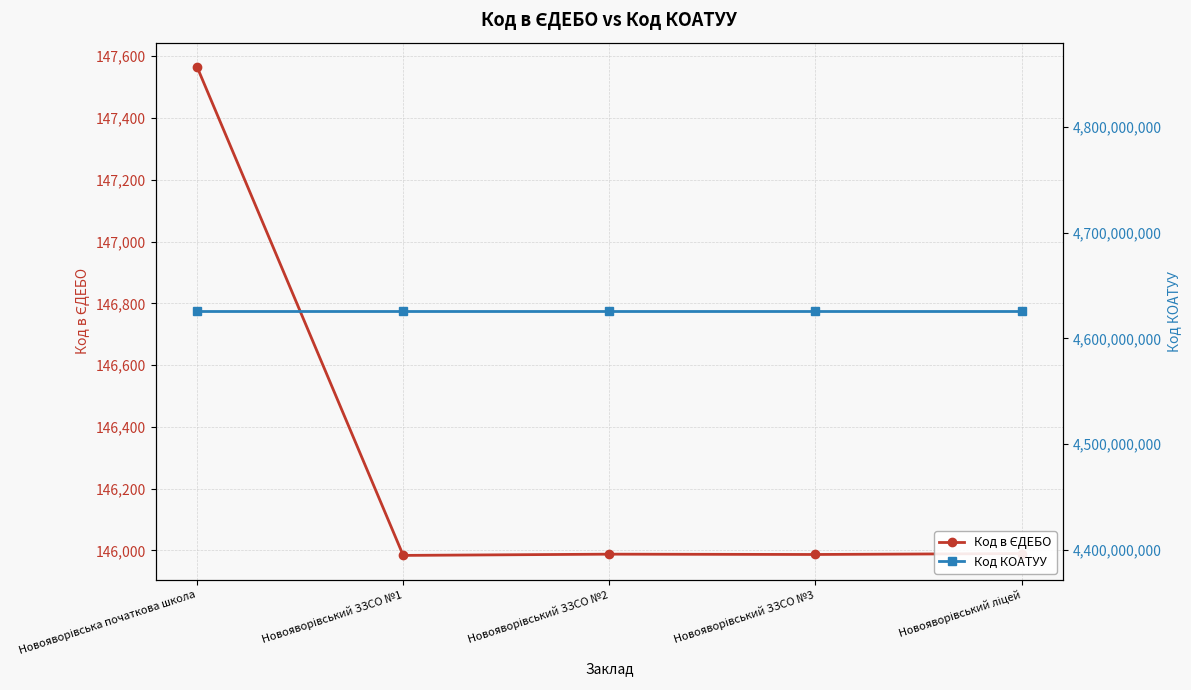

At which category does Код в ЄДЕБО reach its first local peak?

Новояворівський ЗЗСО №2